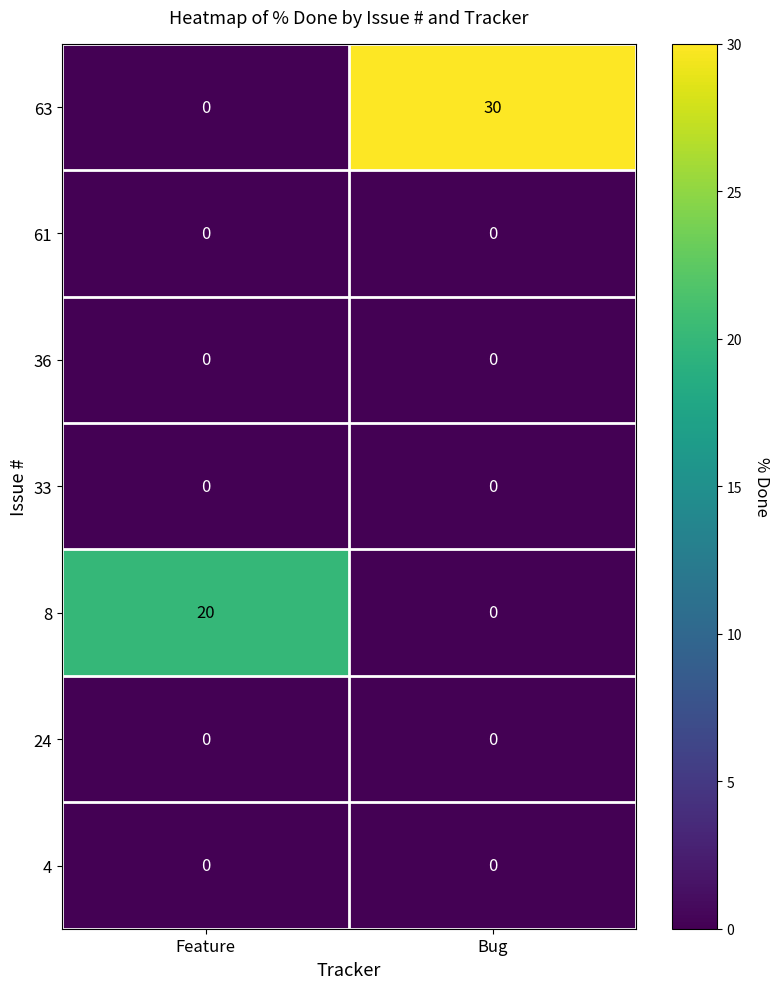

Between Feature and Bug, which series saw the biggest shift?

63